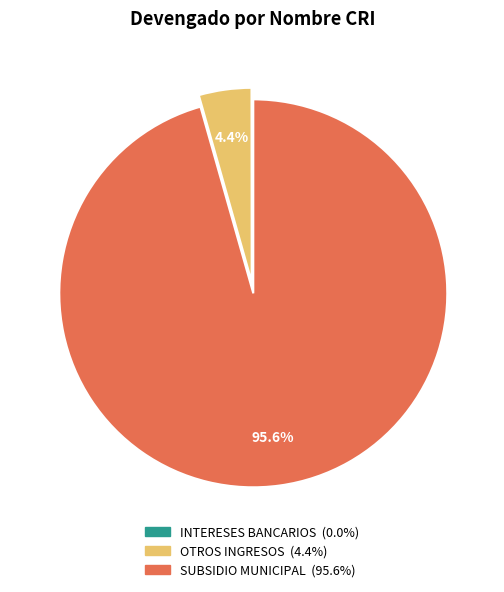

Which category accounts for the majority?

SUBSIDIO MUNICIPAL